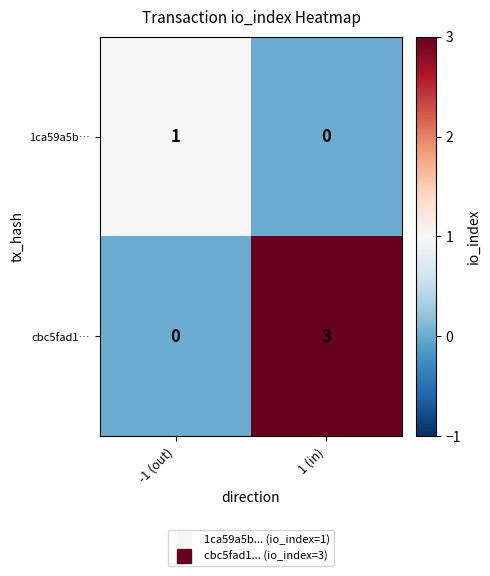

Rank the series at -1 (out) from lowest to highest value.

cbc5fad1…, 1ca59a5b…